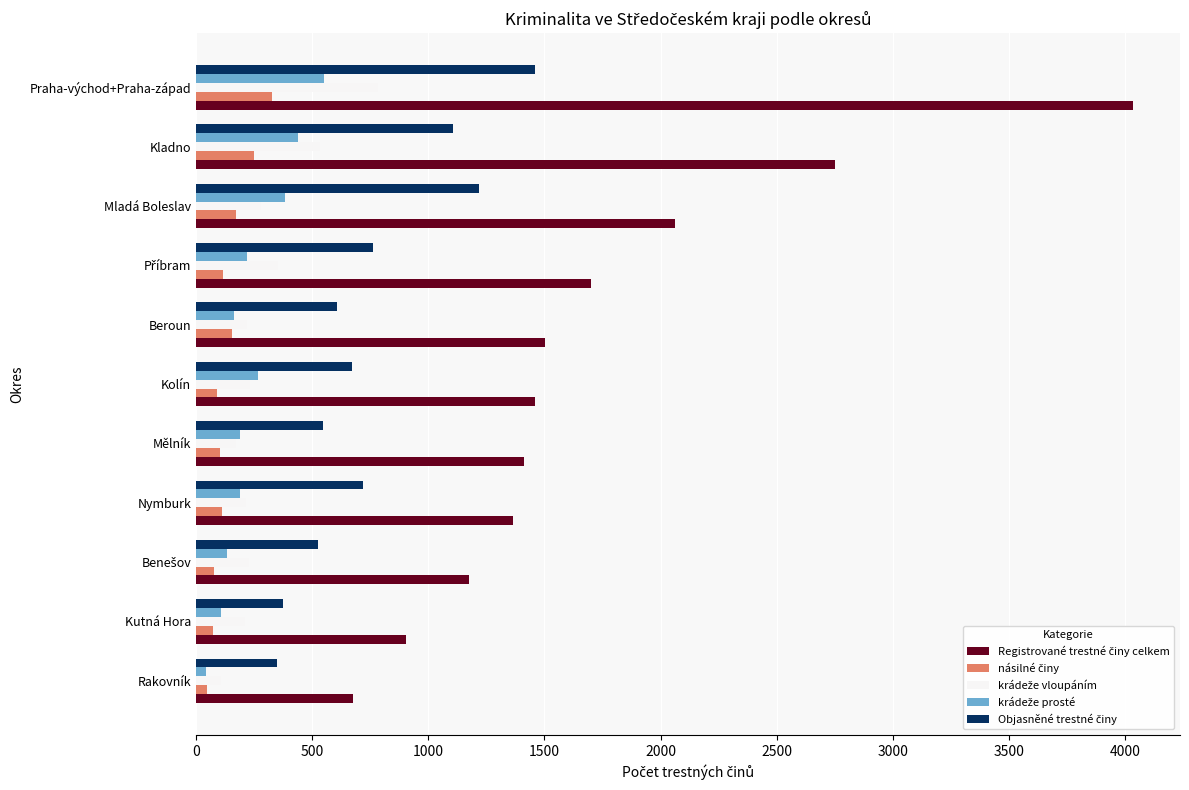

What is the difference between the highest and lowest values at Mladá Boleslav?

1888